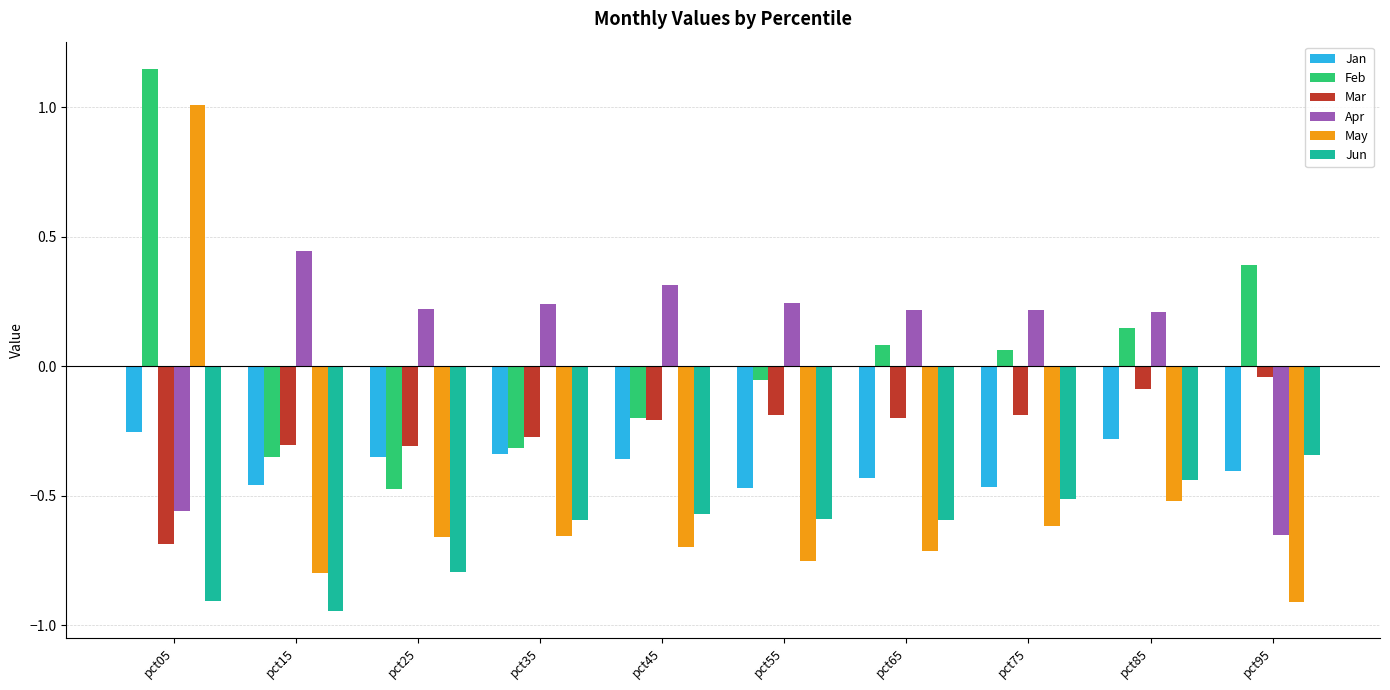

What is the sum of all Jan values?

-3.8